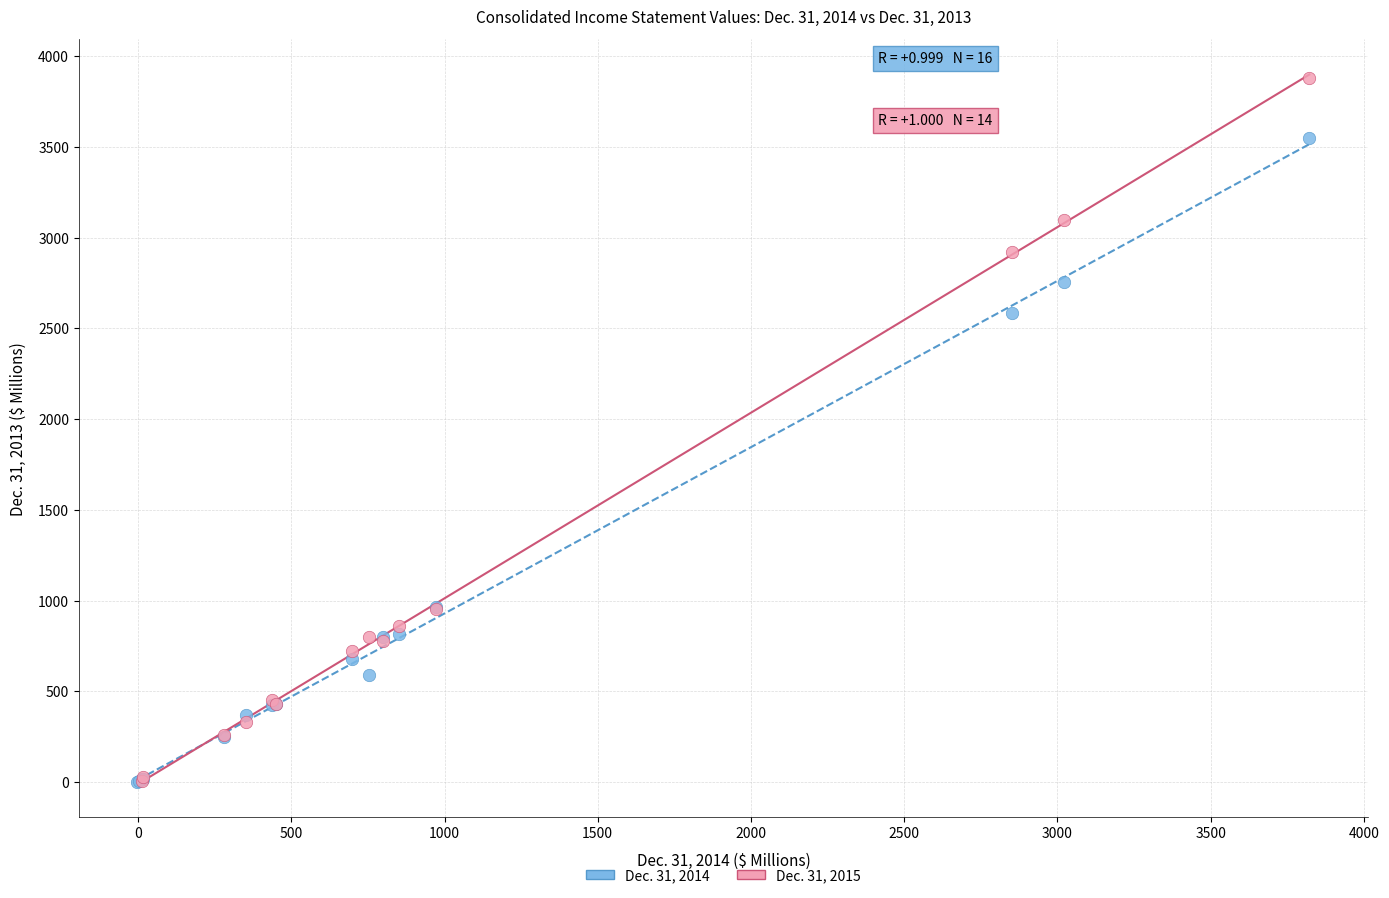

Which series contains the highest Y value?

Dec. 31, 2015